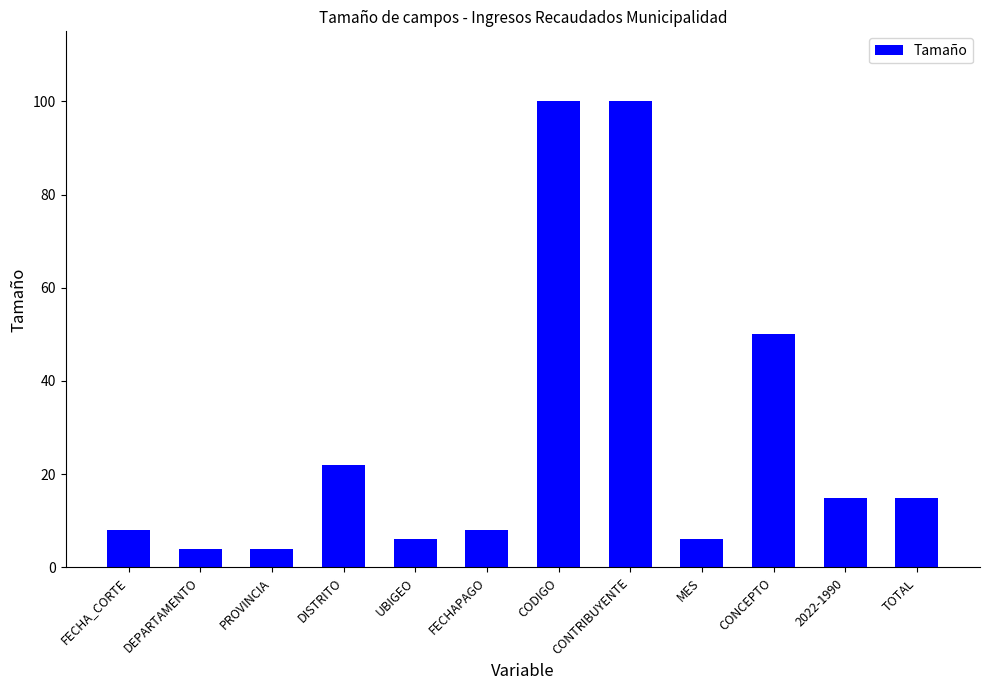

What is the change in value from FECHA_CORTE to PROVINCIA?

-4